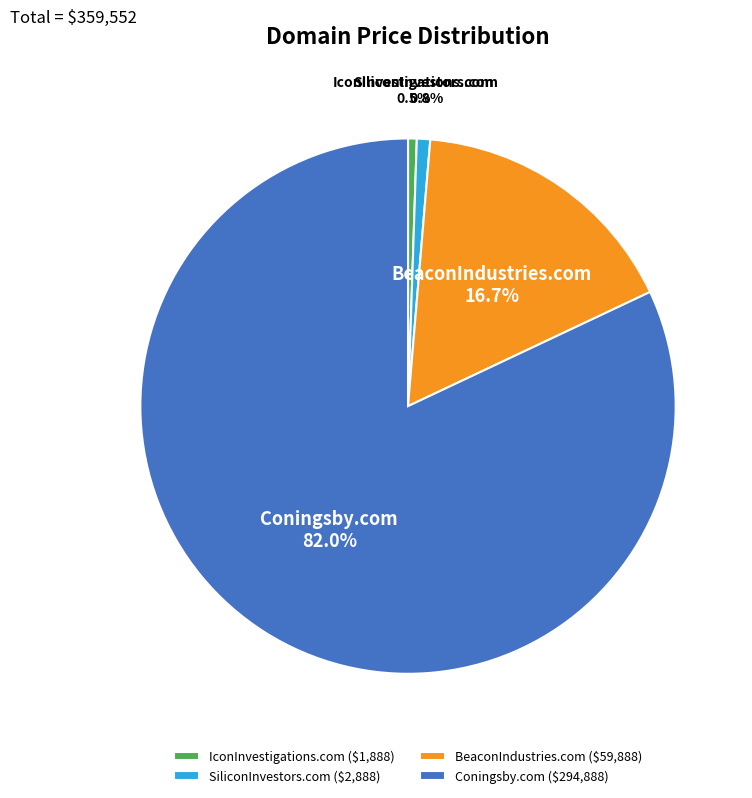

Which has a higher value, SiliconInvestors.com or Coningsby.com?

Coningsby.com